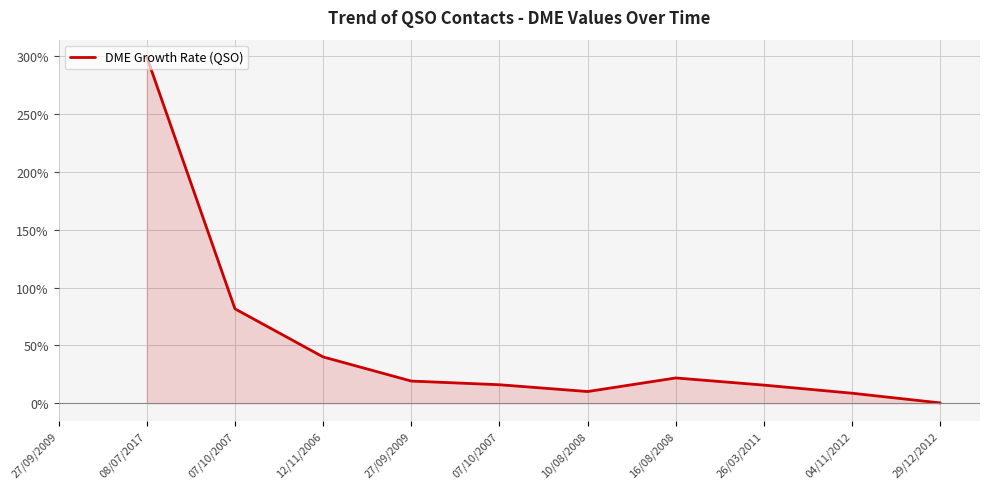

The value at 29/12/2012 is 0.3. True or false?

True